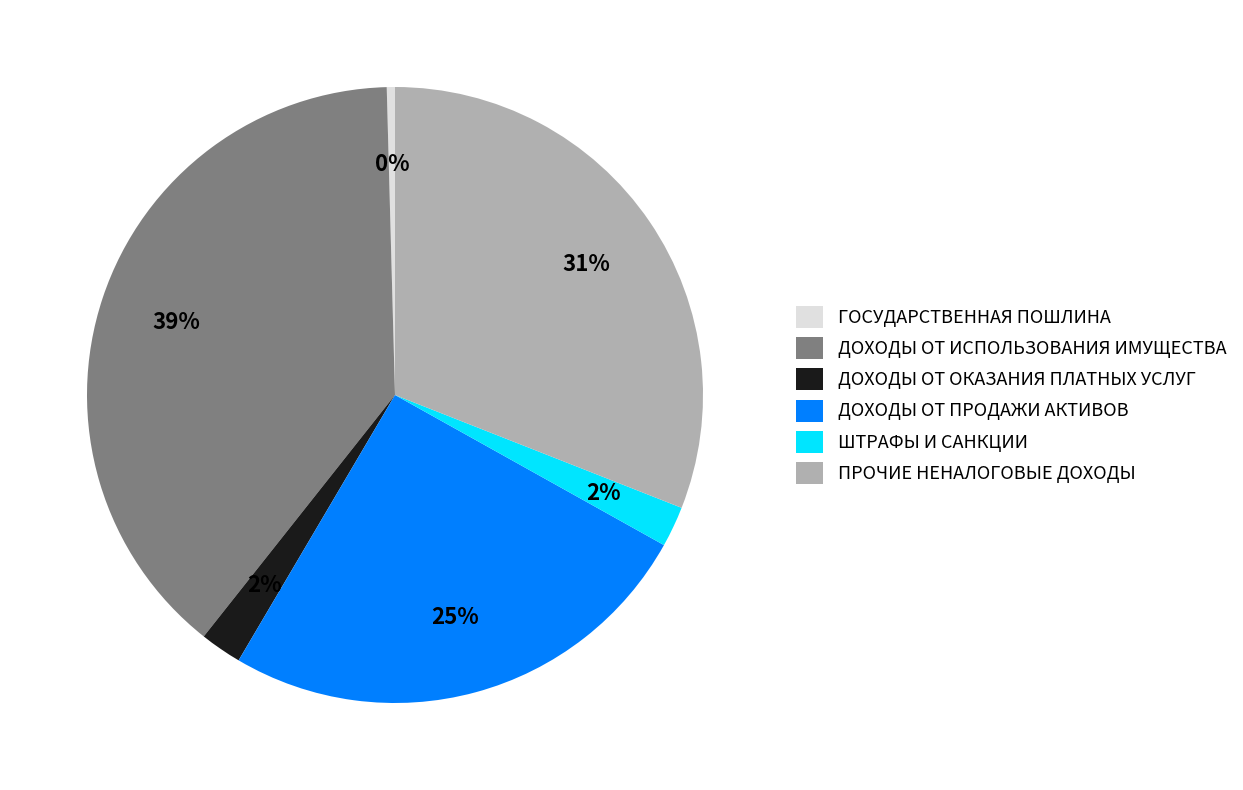

The ДОХОДЫ ОТ ОКАЗАНИЯ ПЛАТНЫХ УСЛУГ slice represents 15% of the pie. True or false?

False